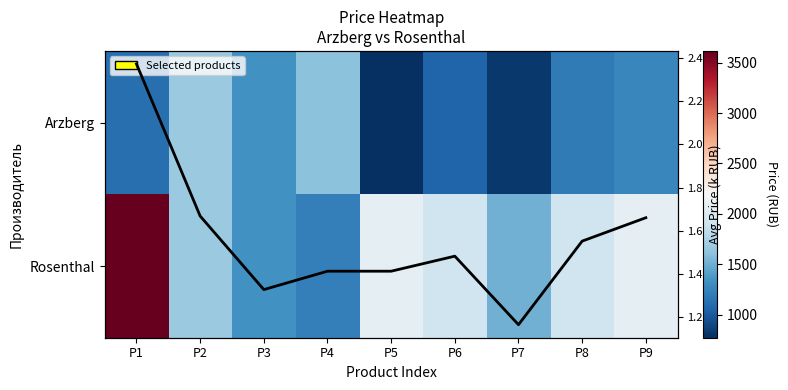

Is the value of Arzberg at P1 greater than the value of Rosenthal at P2?

No